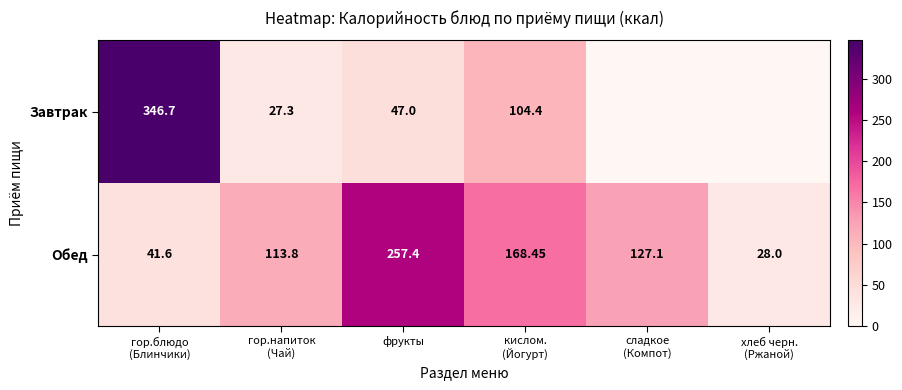

What is the maximum value for Обед?

257.4